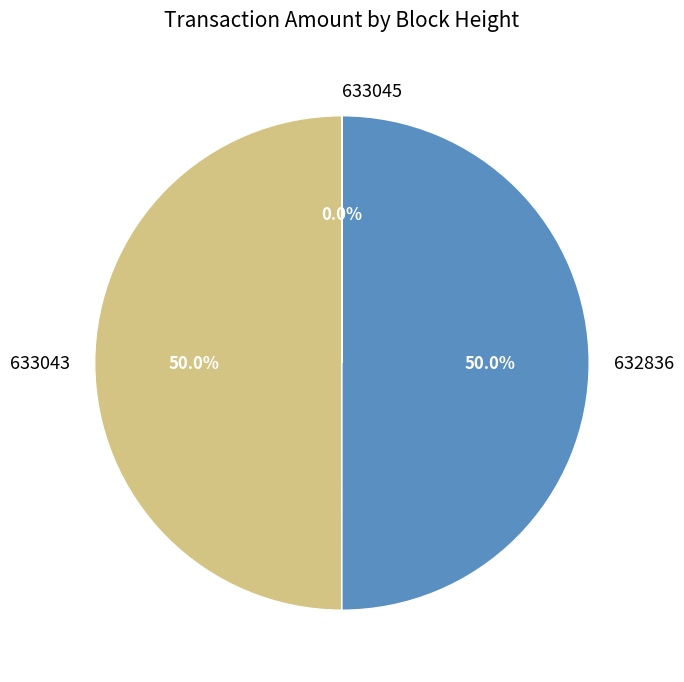

Is it true that 633043 is 50% of the pie?

True